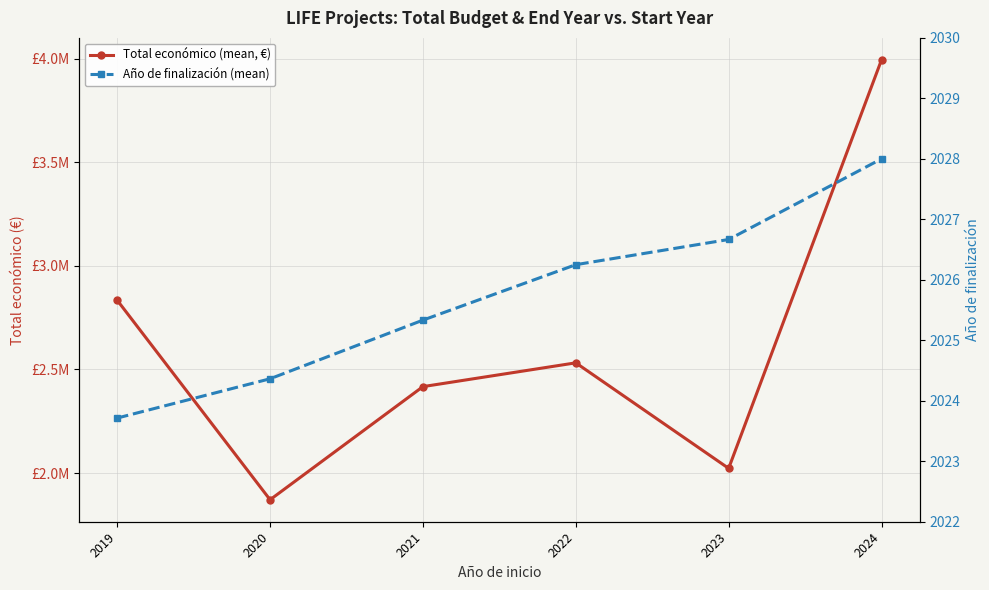

In Total económico (mean, €), how many points are lower than both neighbors (excluding endpoints)?

2